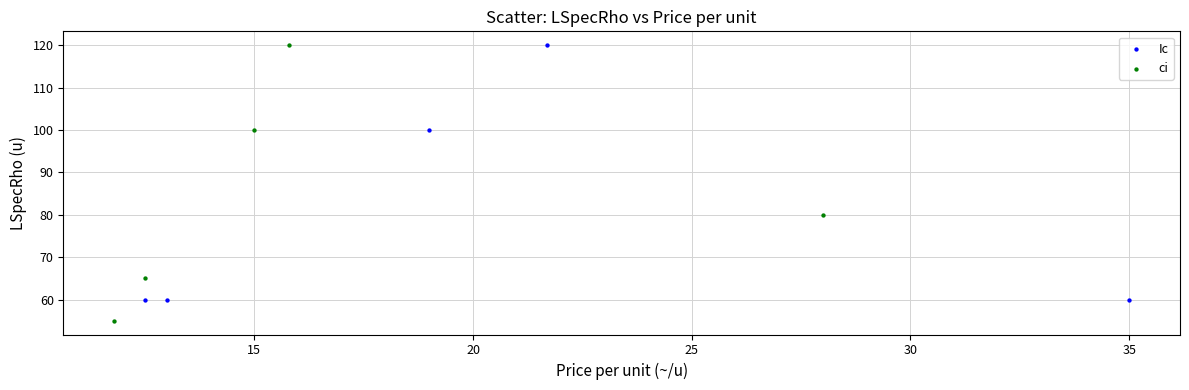

Which series contains the lowest Y value?

ci